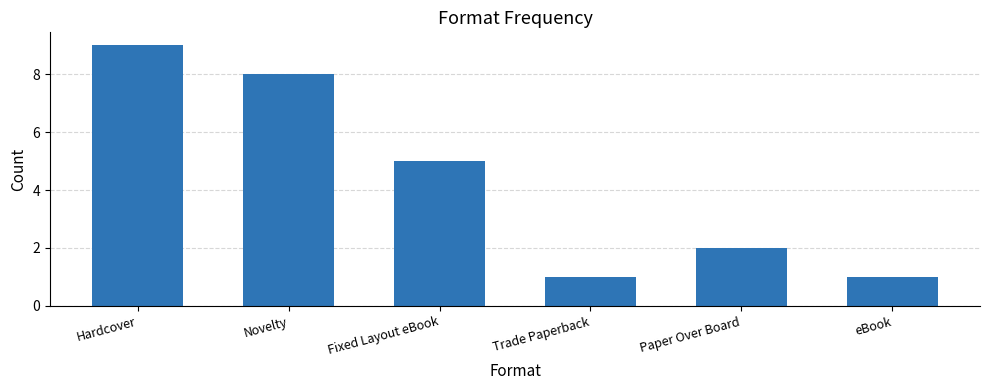

What is the sum of all values?

26